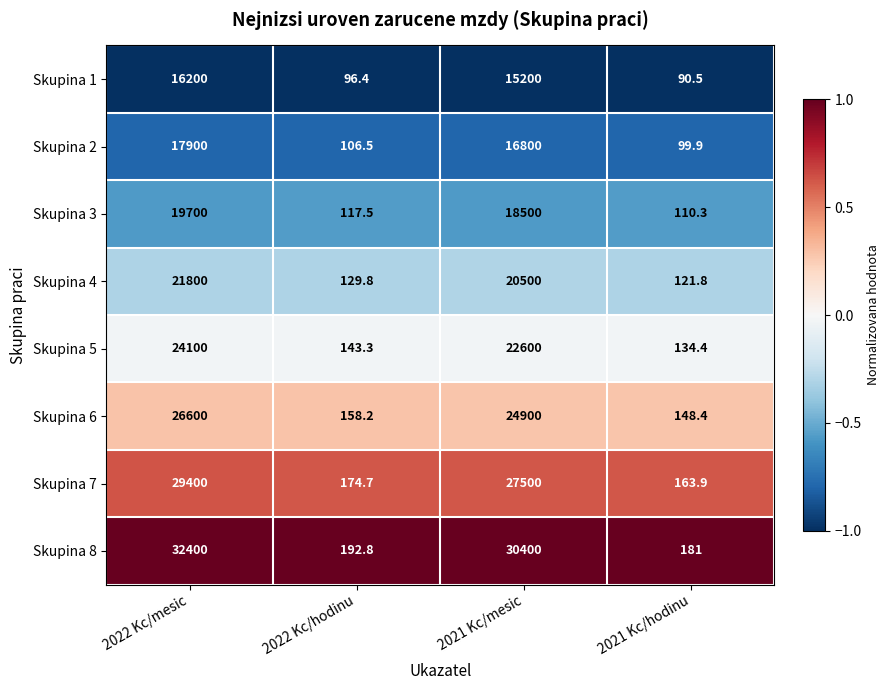

Rank the series at 2021 Kc/hodinu from highest to lowest value.

Skupina 8, Skupina 7, Skupina 6, Skupina 5, Skupina 4, Skupina 3, Skupina 2, Skupina 1